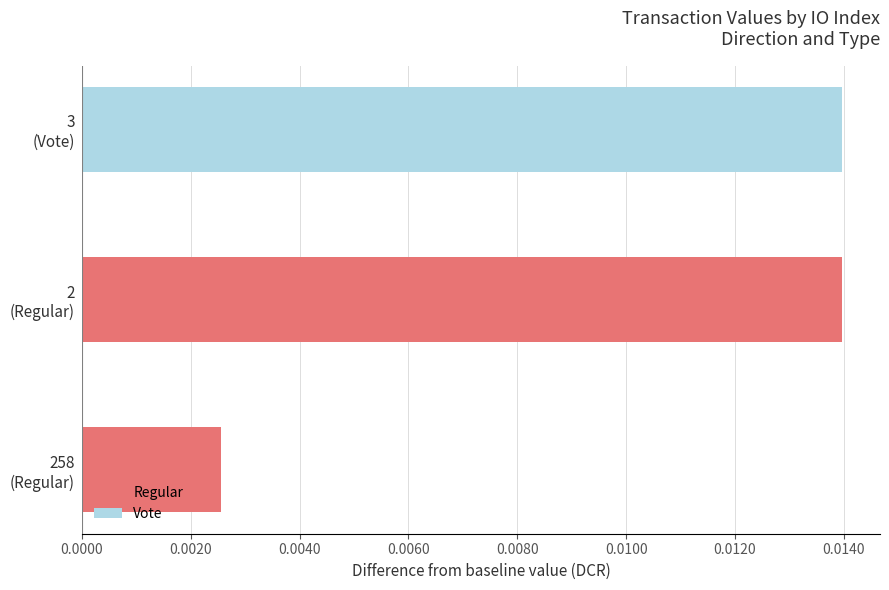

True or false: the data shows 0.0 at 0.0020.

False